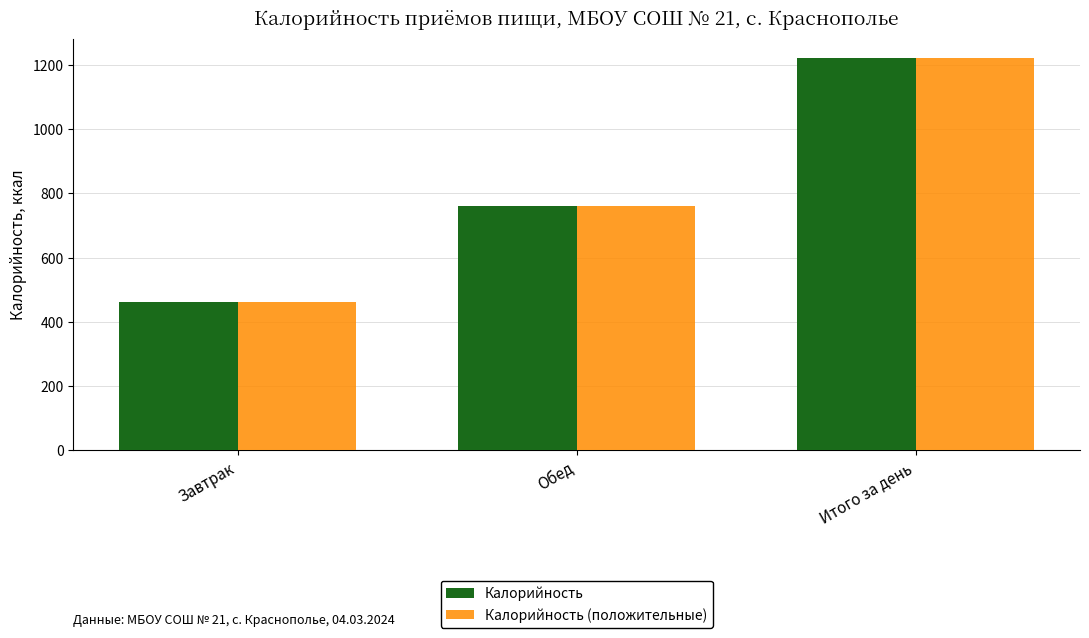

How many categories are shown in the chart?

3